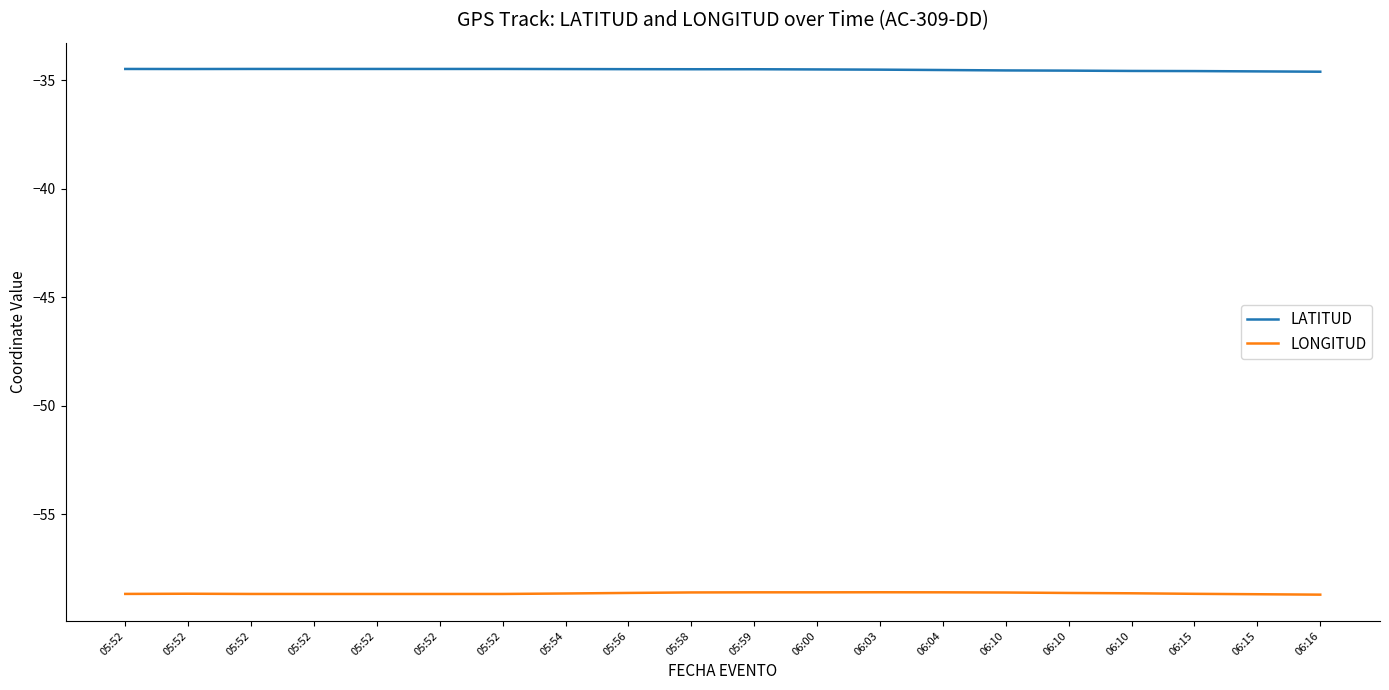

What is the total value across all series at 05:58?

-93.1